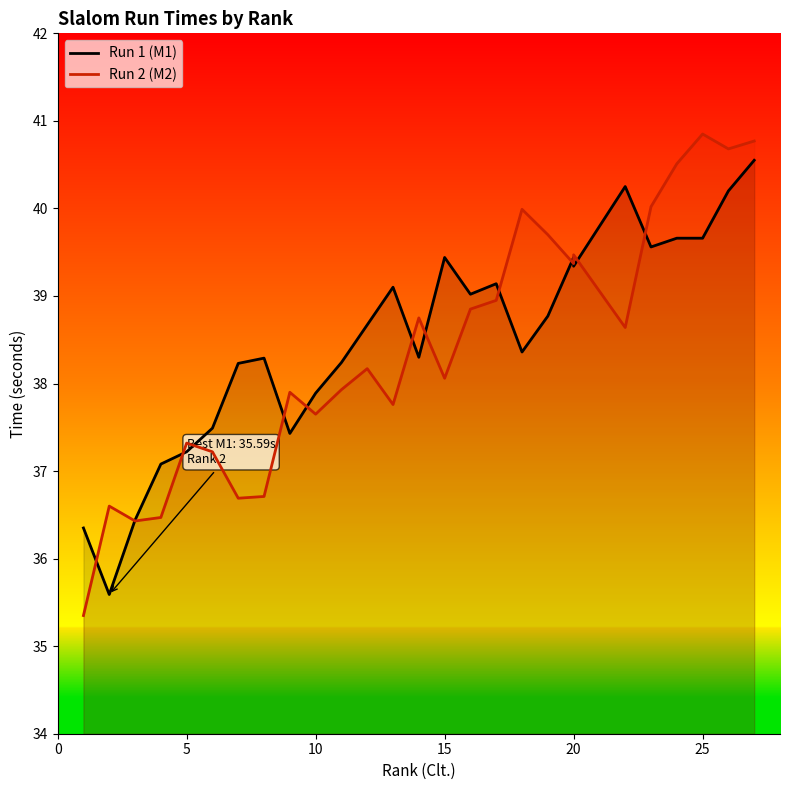

True or false: Run 2 (M2) has more than 1 interior local peaks.

True